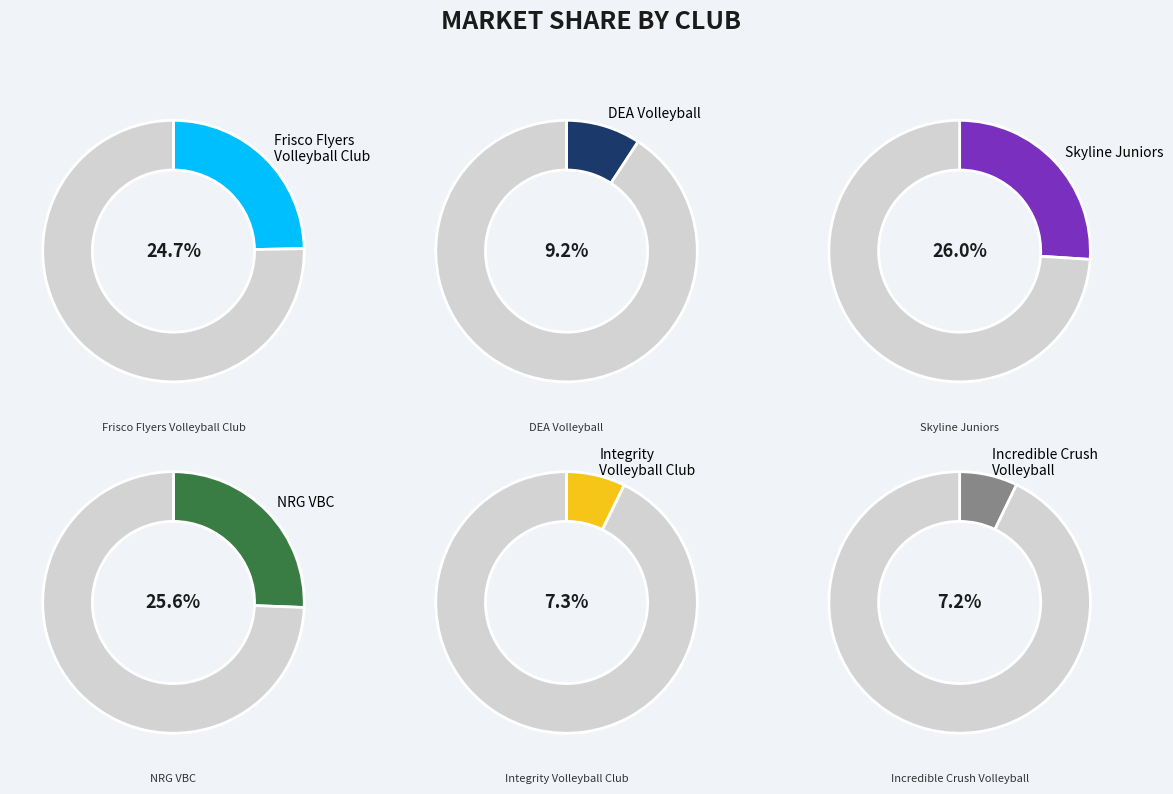

Rank the categories by value from lowest to highest.

Incredible Crush Volleyball, Integrity Volleyball Club, DEA Volleyball, Frisco Flyers Volleyball Club, NRG VBC, Skyline Juniors